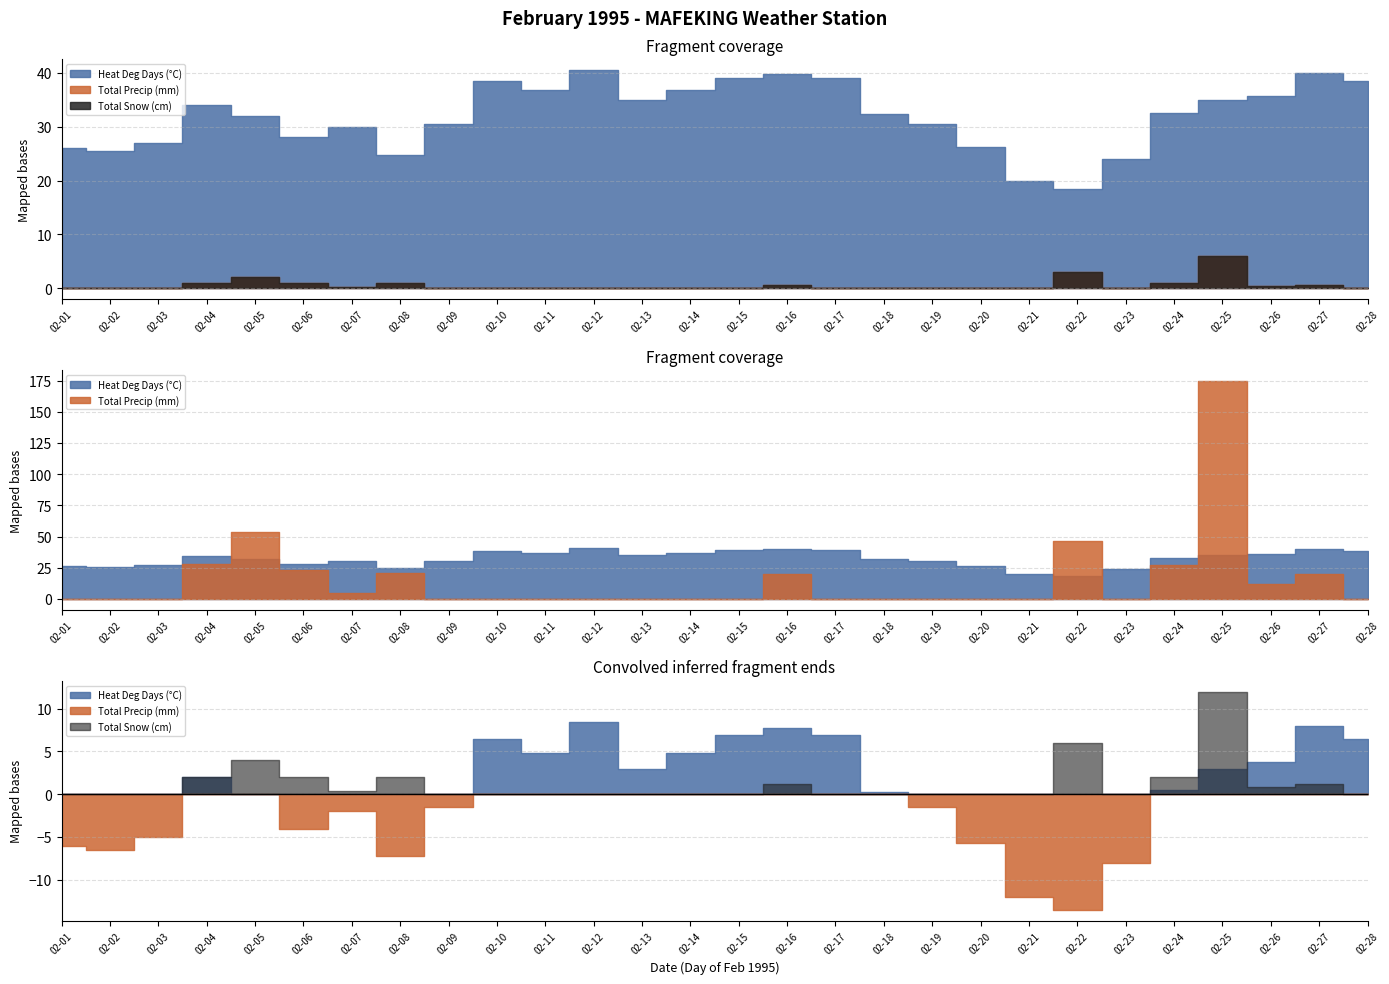

True or false: Total Precip (mm) and Heat Deg Days (°C) intersect in this chart.

False